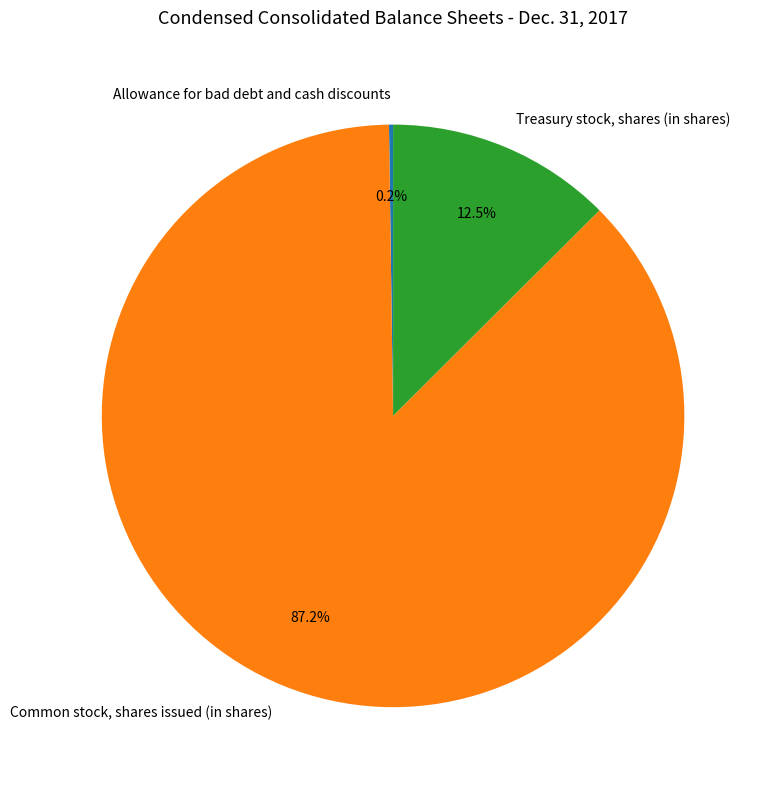

Approximately how many times larger is the value at Common stock, shares issued (in shares) compared to Treasury stock, shares (in shares)?

7.0